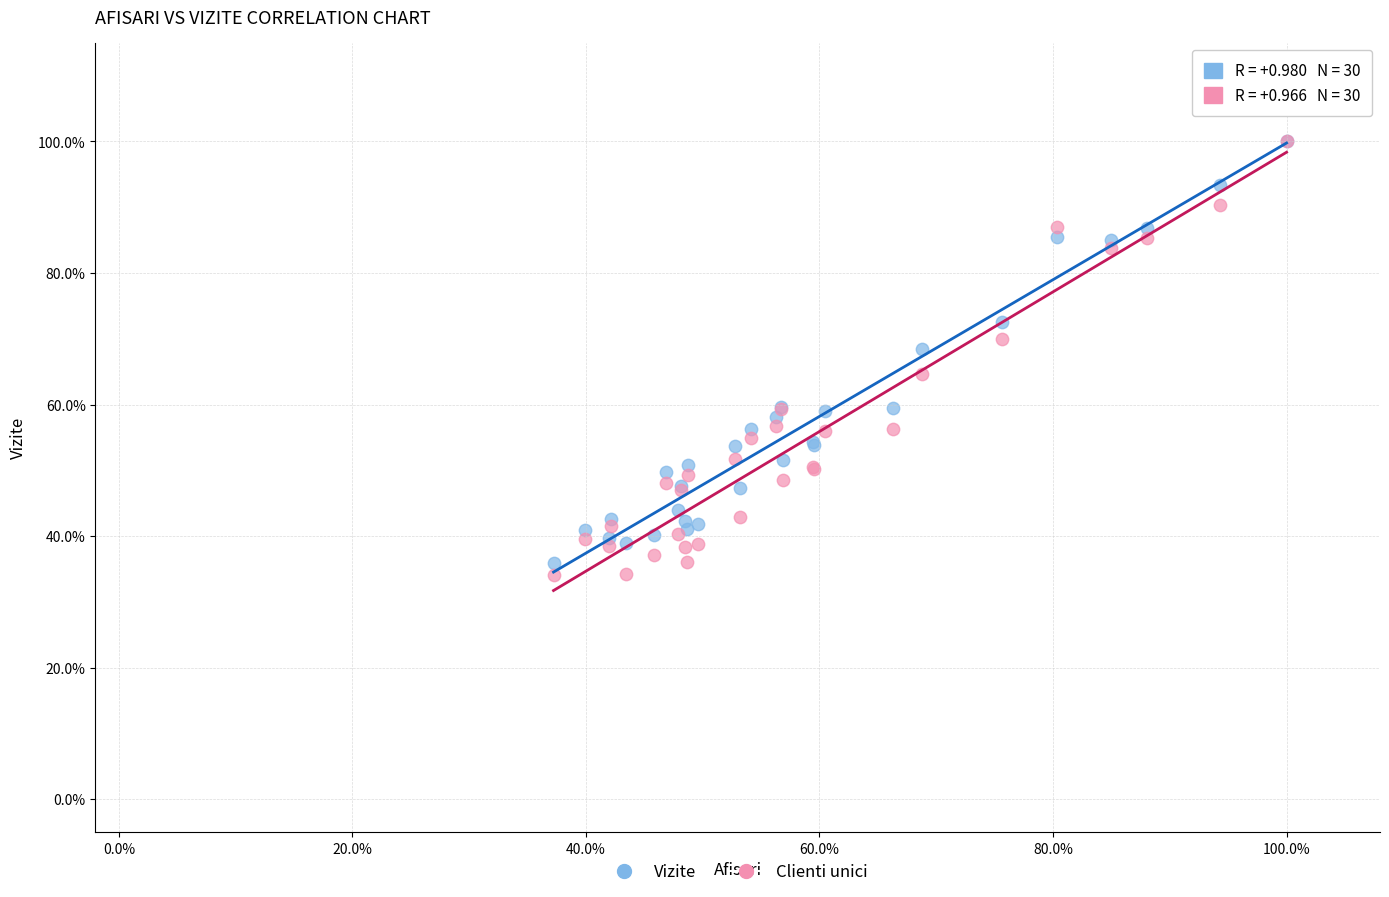

Which series contains the lowest Y value?

Clienti unici